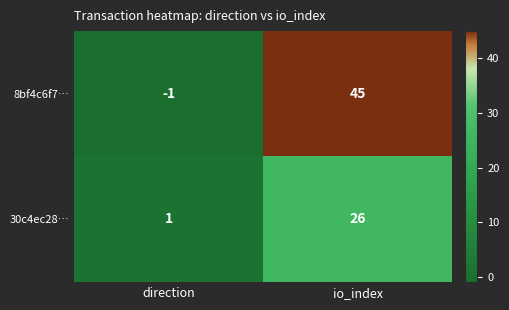

Rank the series by their maximum value, from highest to lowest.

8bf4c6f7…, 30c4ec28…